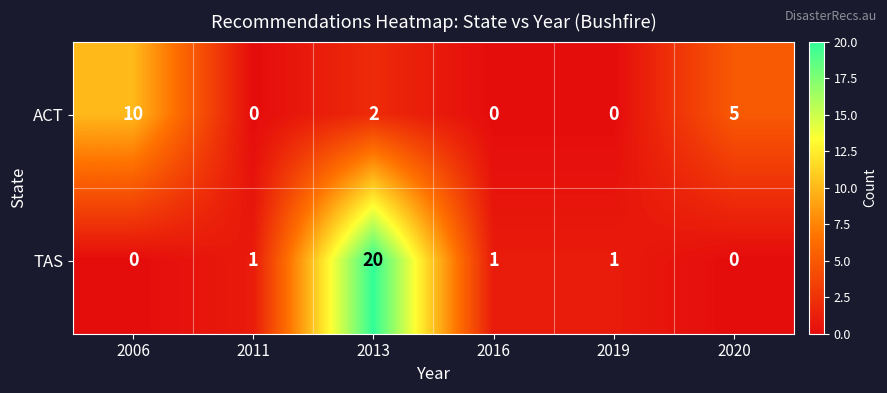

Which series has the widest spread of values?

TAS